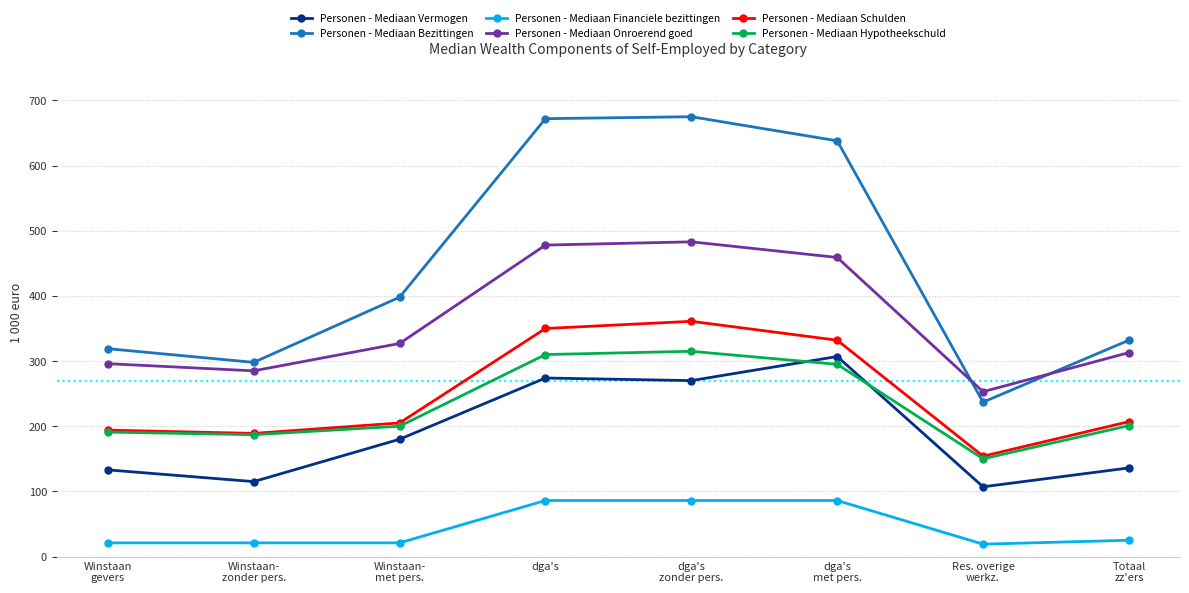

True or false: Personen - Mediaan Schulden and Personen - Mediaan Bezittingen intersect in this chart.

False